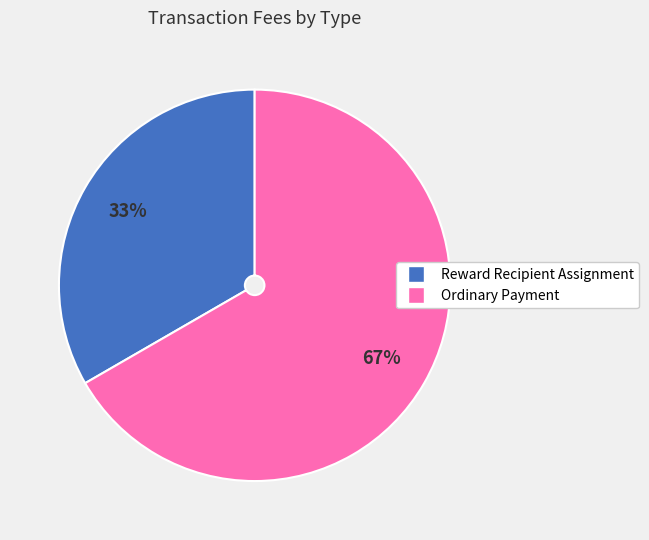

To the nearest percent, what portion does Ordinary Payment represent?

67%